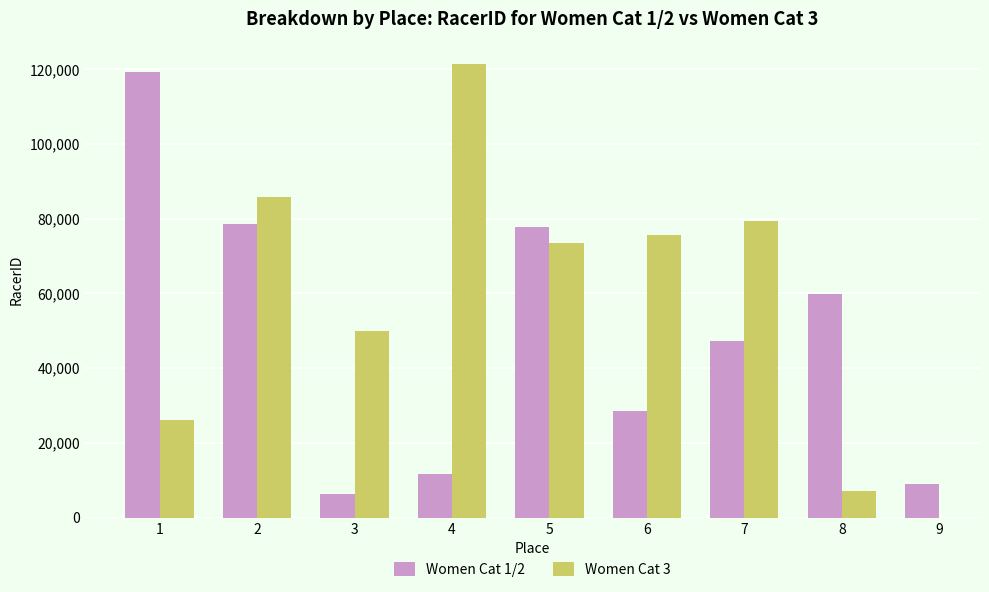

The value of Women Cat 3 at 3 is 65182.6. True or false?

False